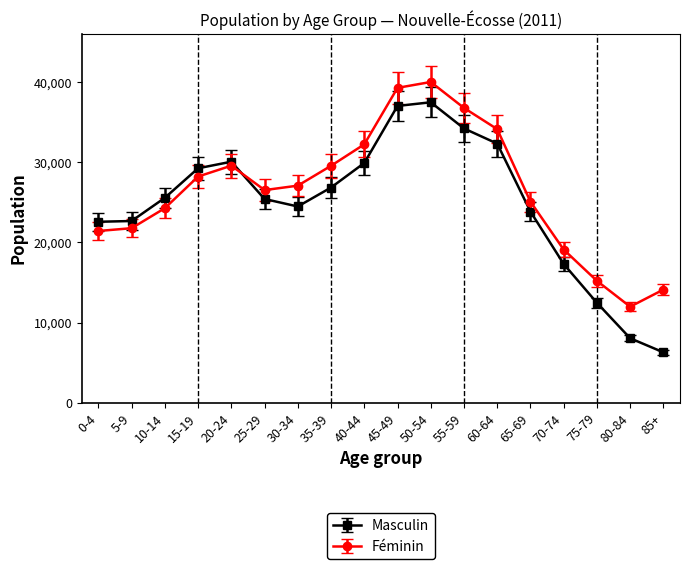

At which category is the sum across all series the highest?

50-54